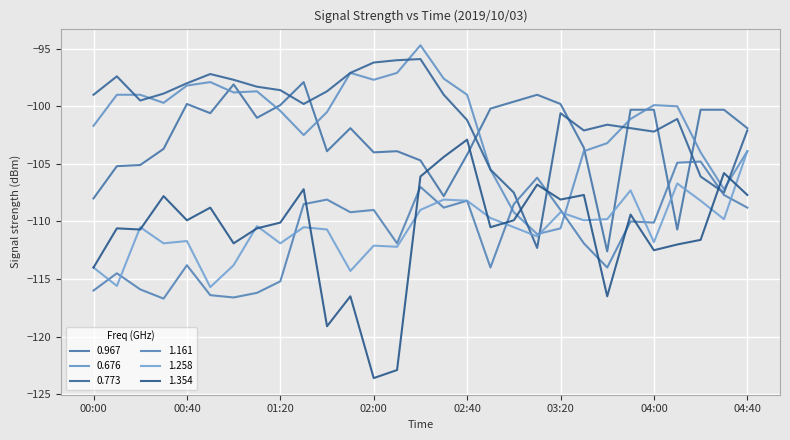

After their last crossing, which series has the higher values: 1.354 or 0.676?

0.676